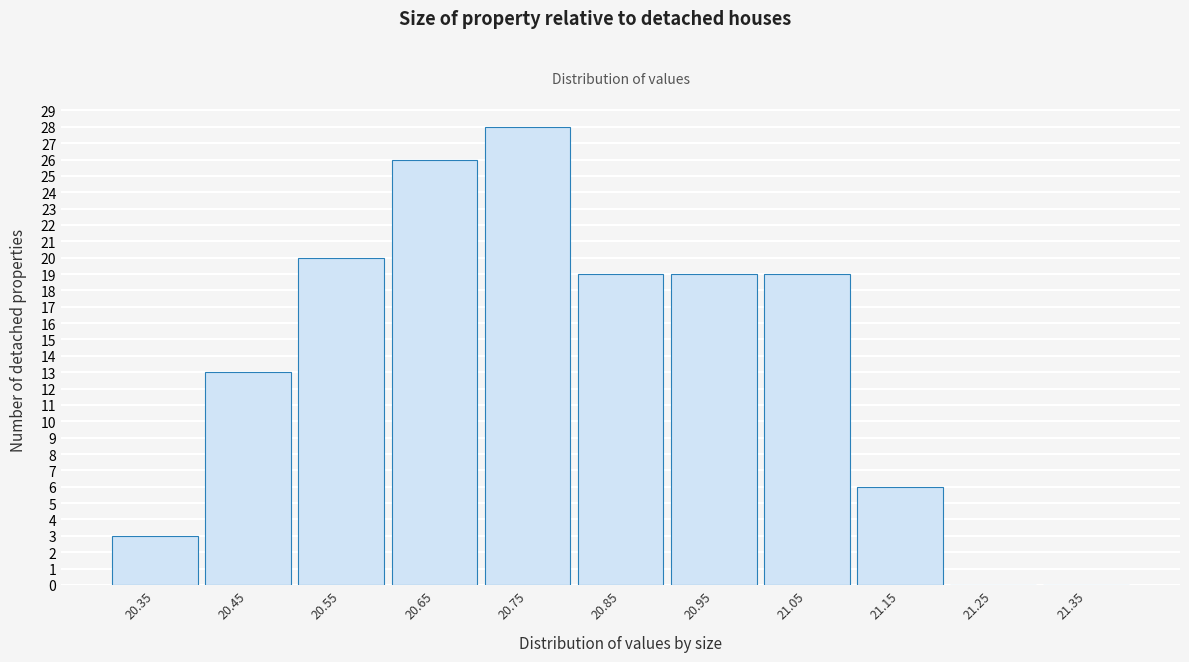

Reading left to right, extract all data points from this chart.

20.35=3	20.45=13	20.55=20	20.65=26	20.75=28	20.85=19	20.95=19	21.05=19	21.15=6	21.25=0	21.35=0